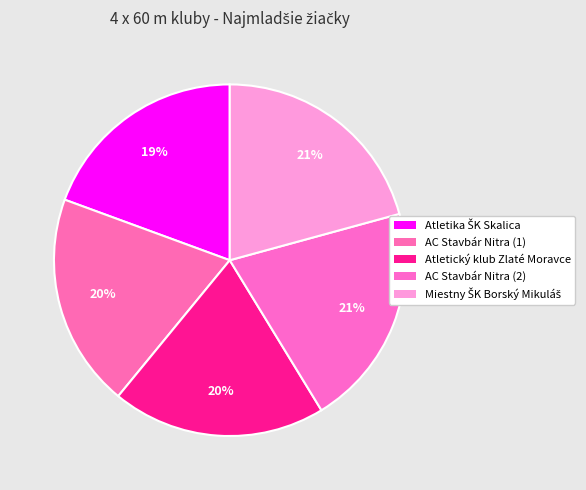

What portion of the pie excludes Miestny ŠK Borský Mikuláš?

79.2%